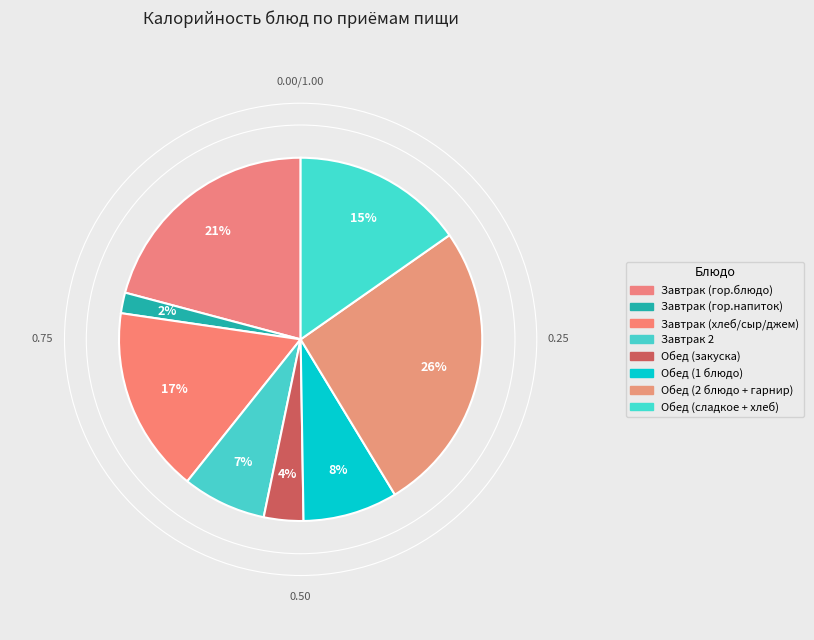

To the nearest percent, what is the average slice percentage?

12%